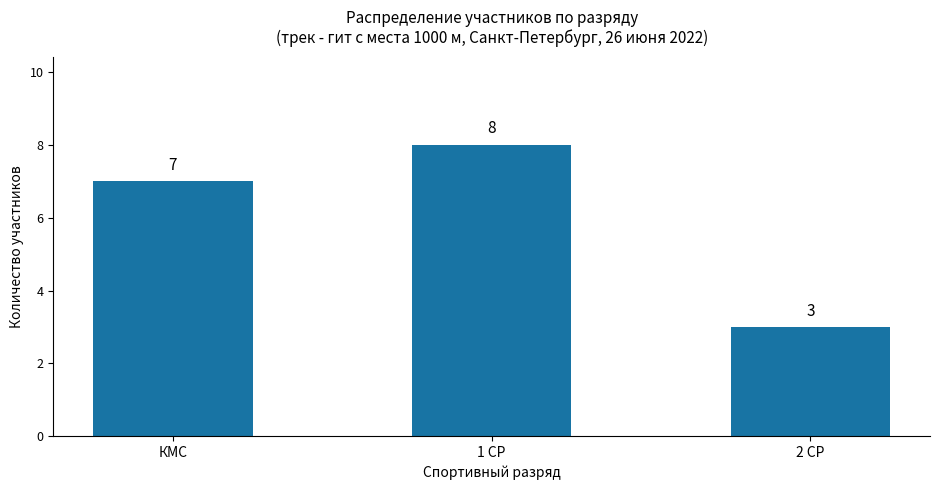

What is the average value?

6